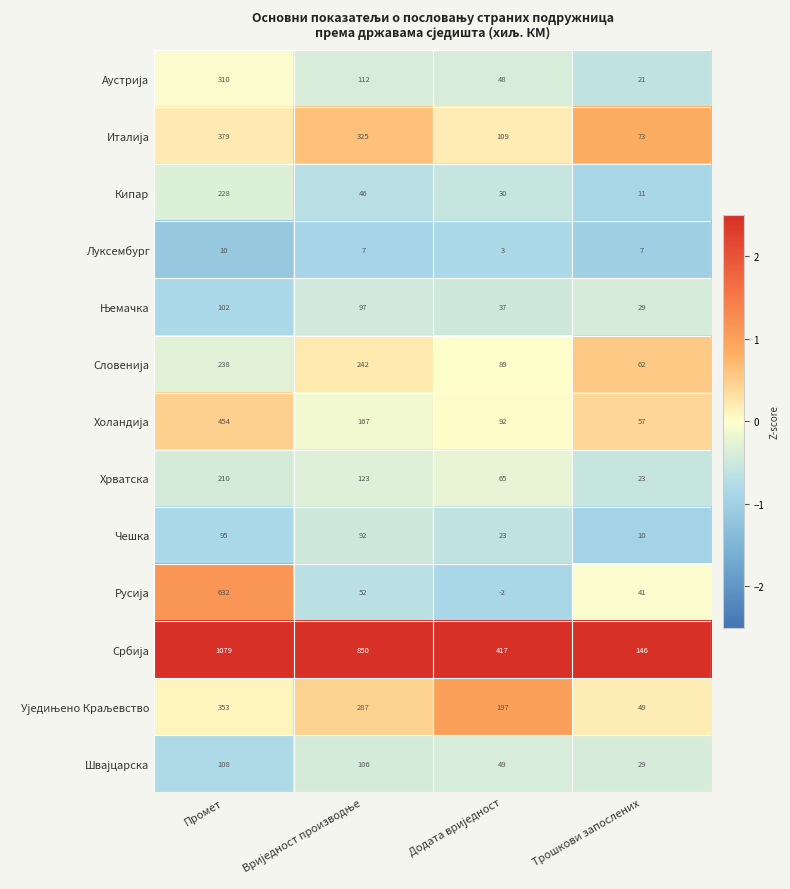

What is the spread (max minus min) of values at Трошкови запослених?

139